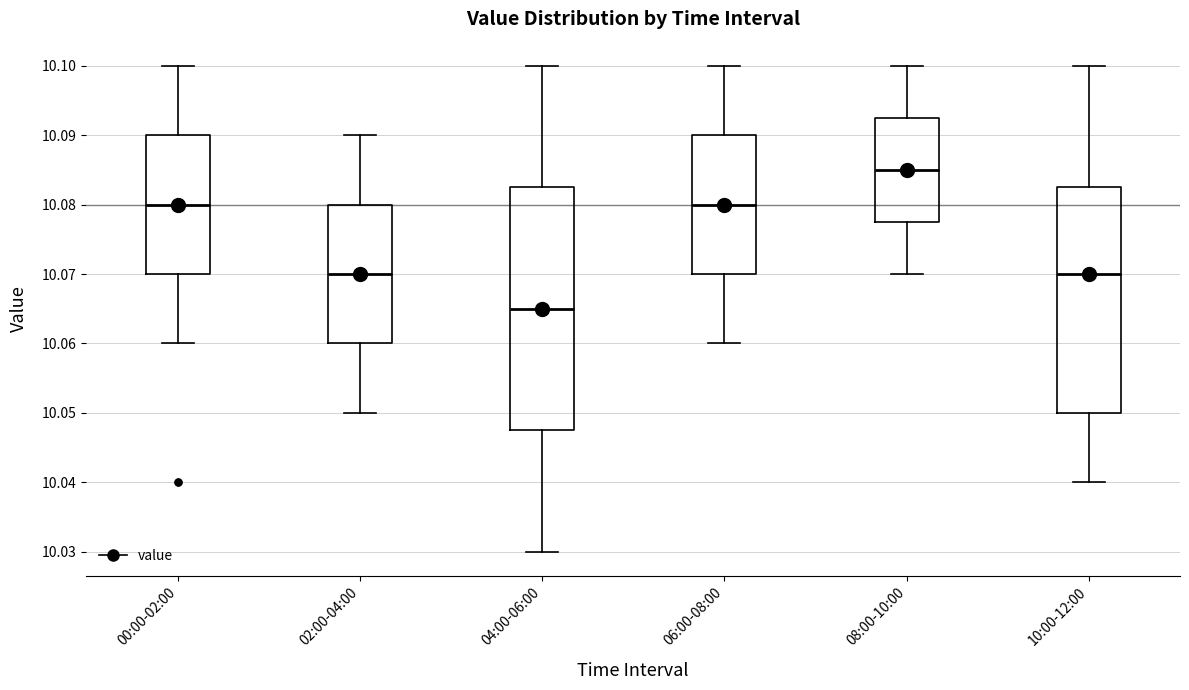

Where does the median line of the box for 04:00-06:00 sit on the y-axis? The values are not printed on the chart, so give them approximately, as read against the axis.

10.065